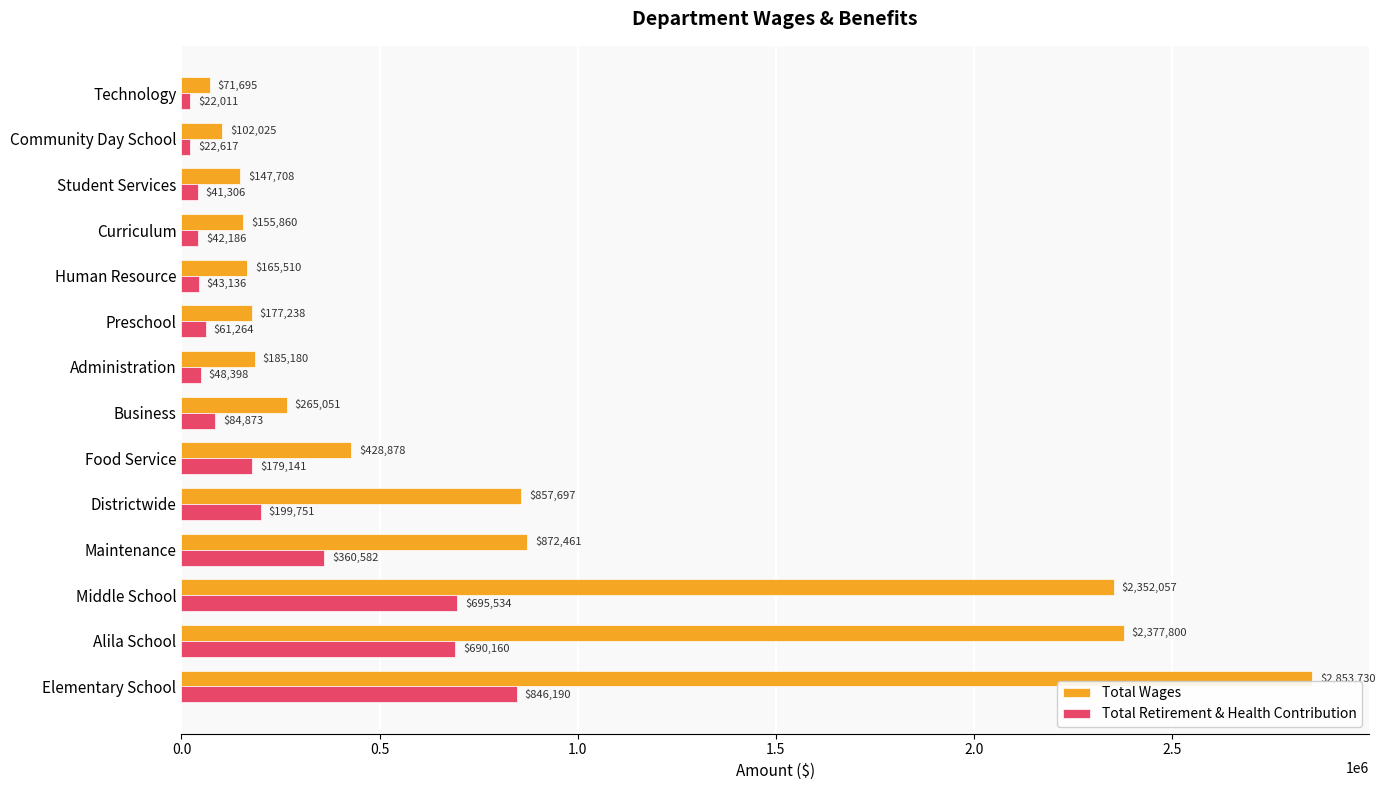

What is the difference between the highest and lowest values at Technology?

49684